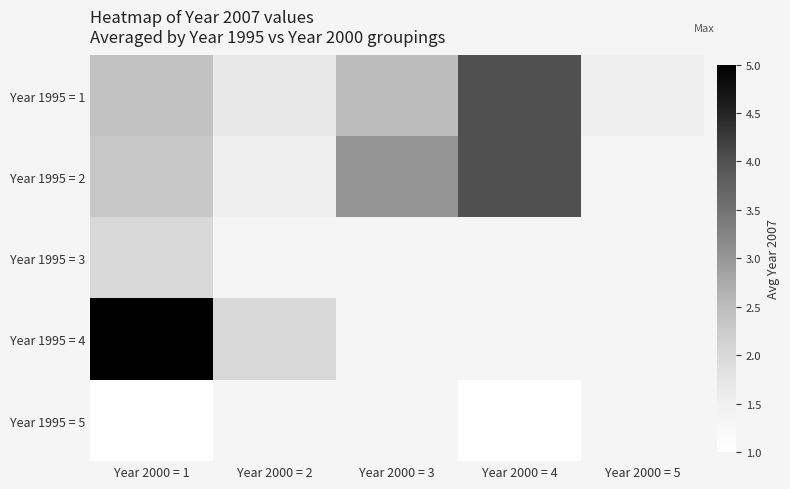

Which series has the largest range (max minus min)?

Year 1995 = 4